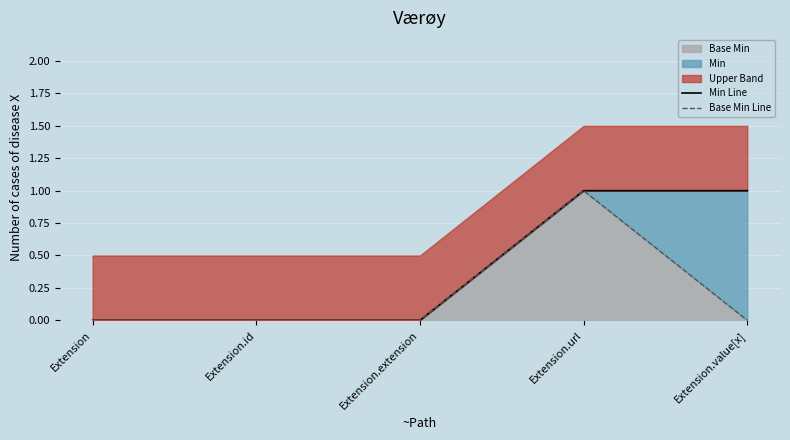

Reading left to right, transcribe all the data shown in this chart.

Min Line: Extension=0	Extension.id=0	Extension.extension=0	Extension.url=1	Extension.value[x]=1
Base Min Line: Extension=0	Extension.id=0	Extension.extension=0	Extension.url=1	Extension.value[x]=0